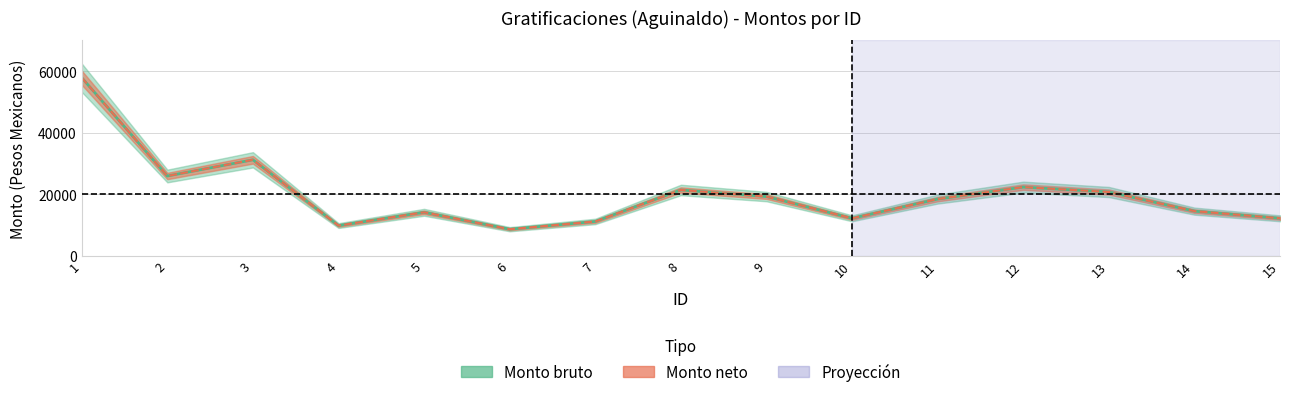

True or false: Monto bruto has a value of 18412.9 at 11.

True